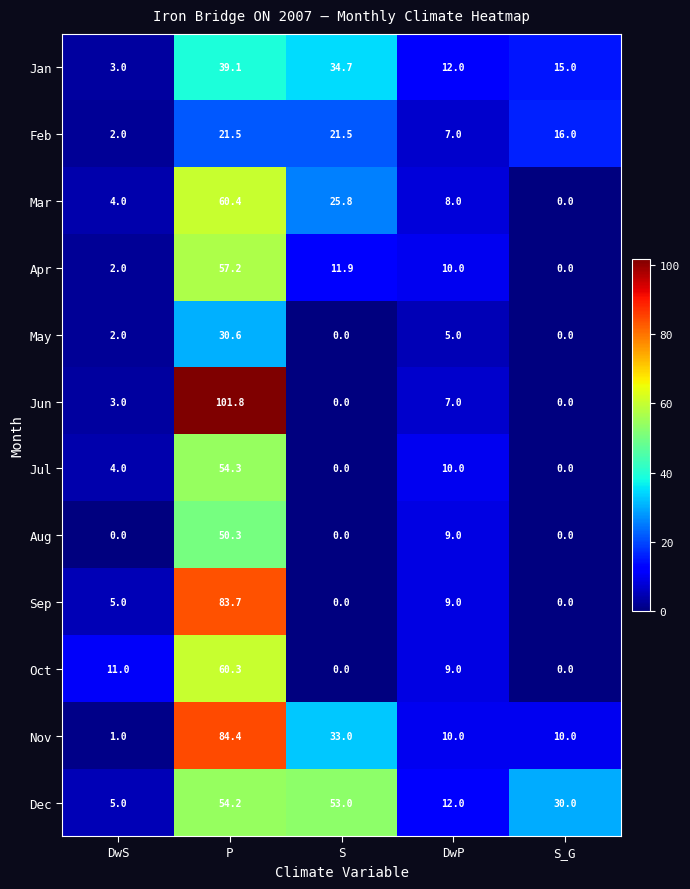

Count the number of data series in this chart.

12